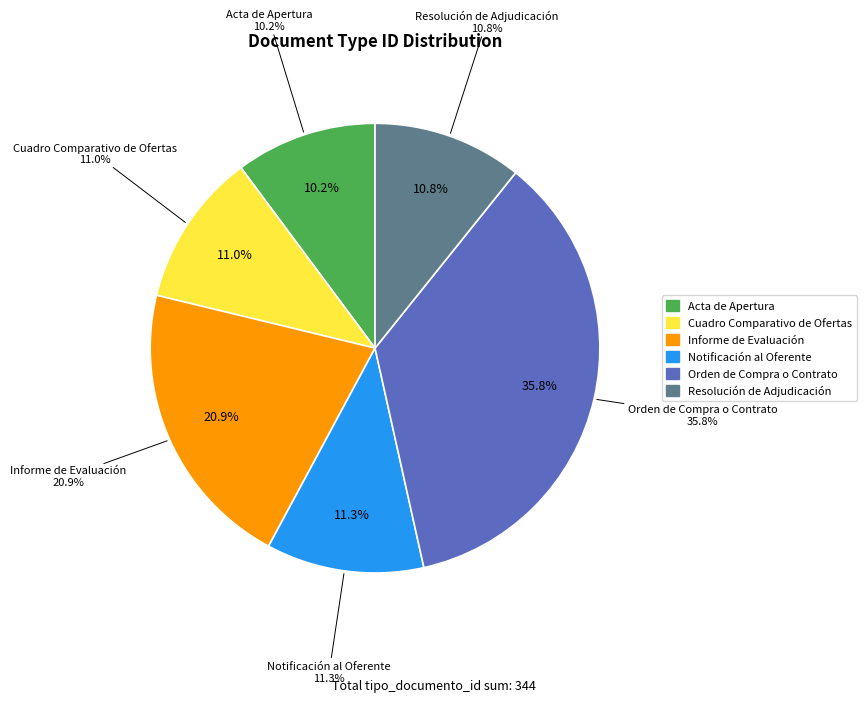

True or false: Acta de Apertura accounts for 10% of the total.

True